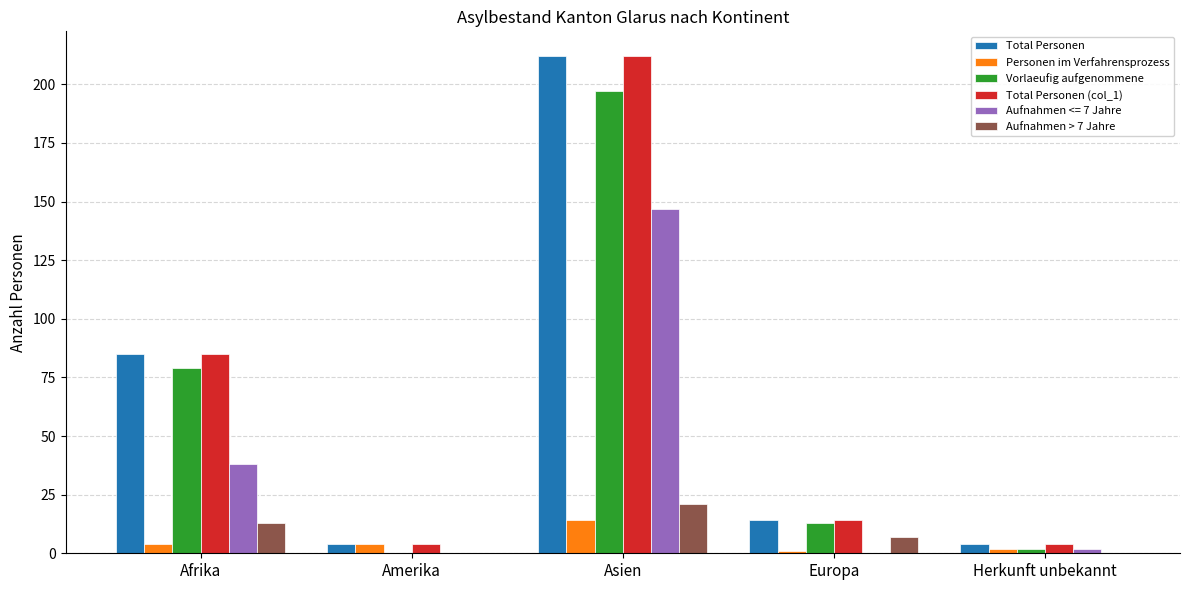

At which label is Vorlaeufig aufgenommene closest to 98?

Afrika